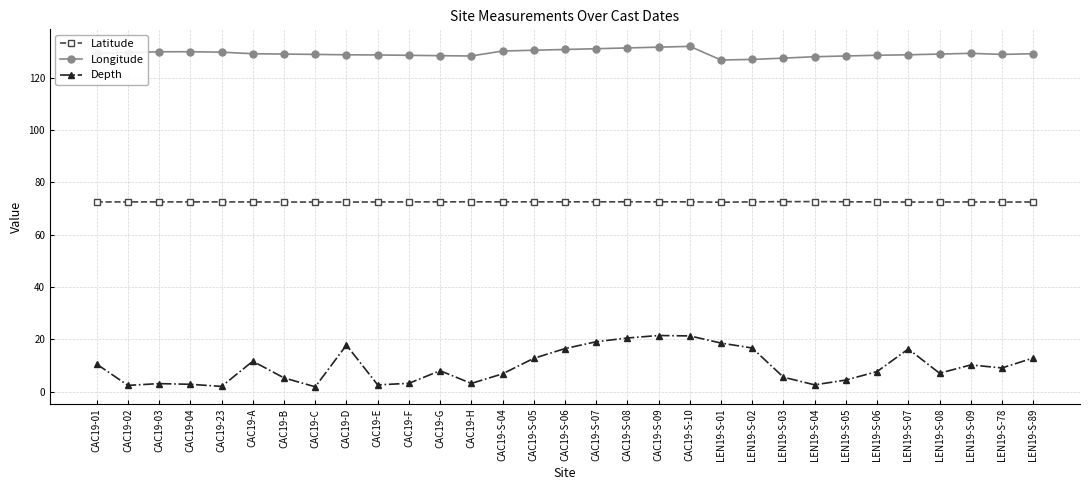

Rank the series by their average value, from lowest to highest.

Depth, Latitude, Longitude